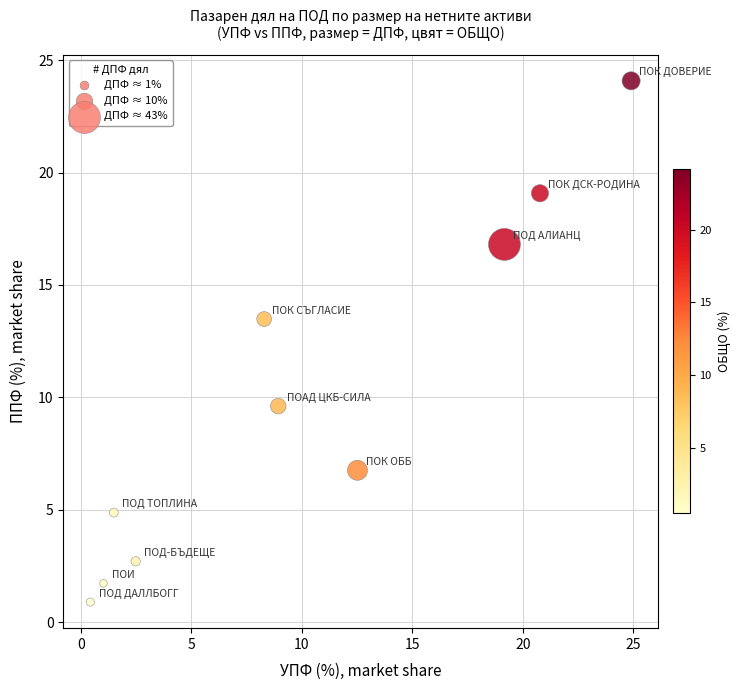

What Y value in the scatter plot is closest to 12?

13.5